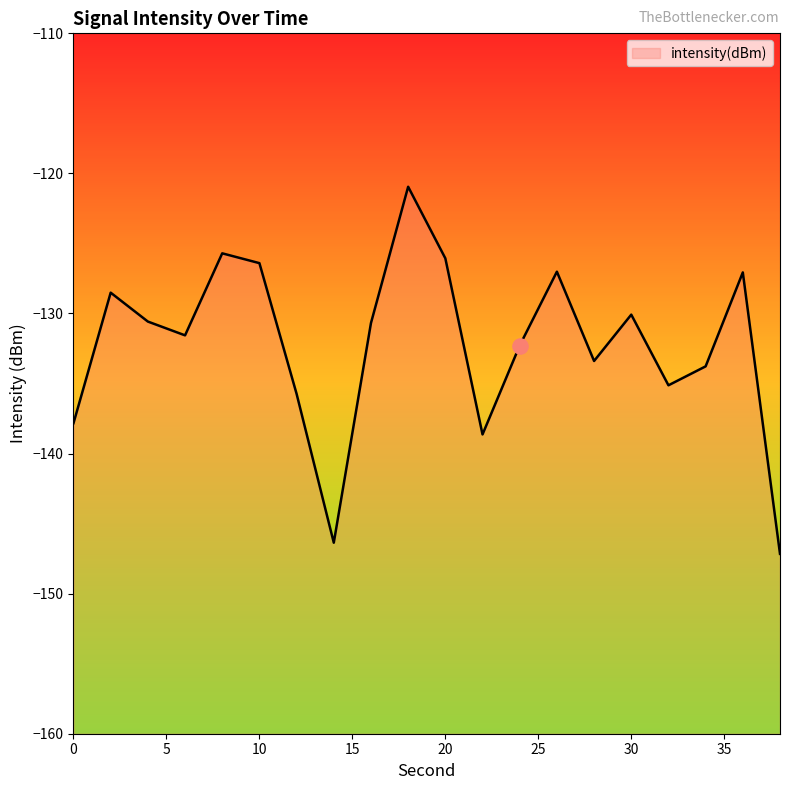

Between 6 and 24, which is larger?

6